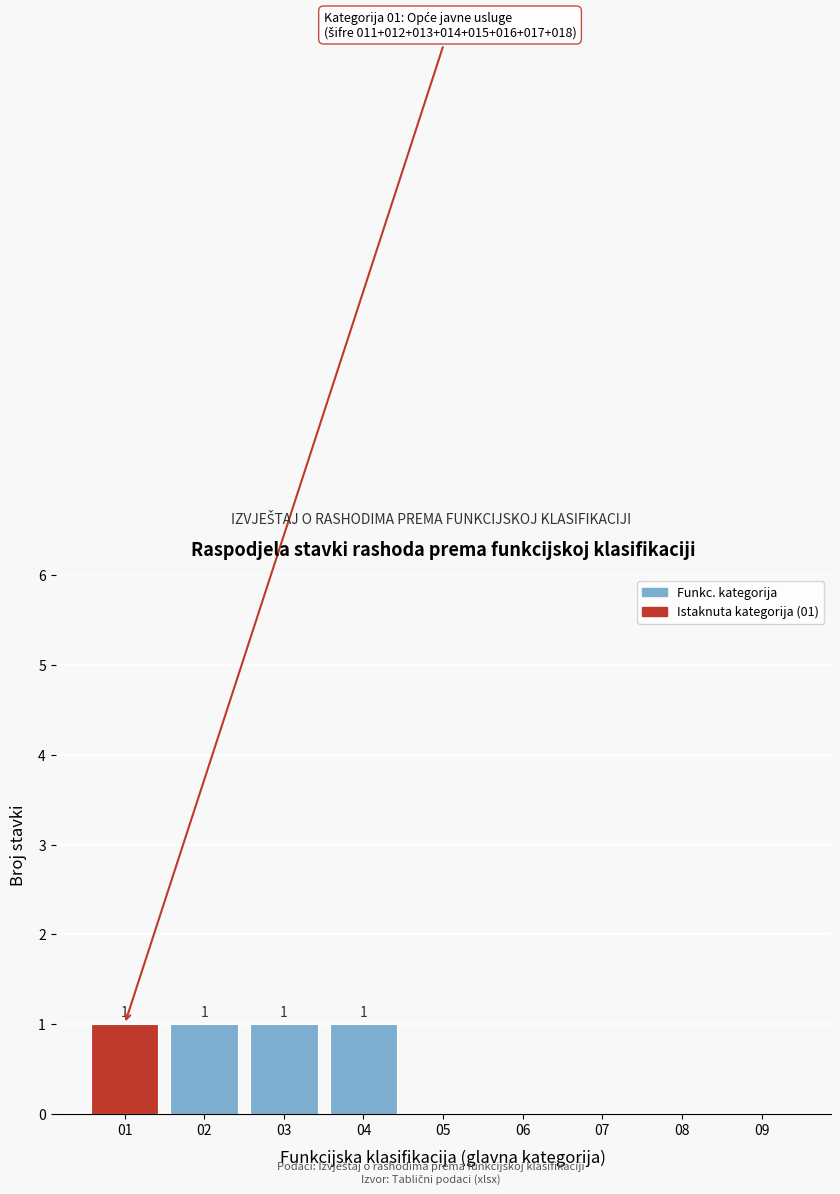

Reading left to right, extract all data points from this chart.

01=1	02=1	03=1	04=1	05=0	06=0	07=0	08=0	09=0